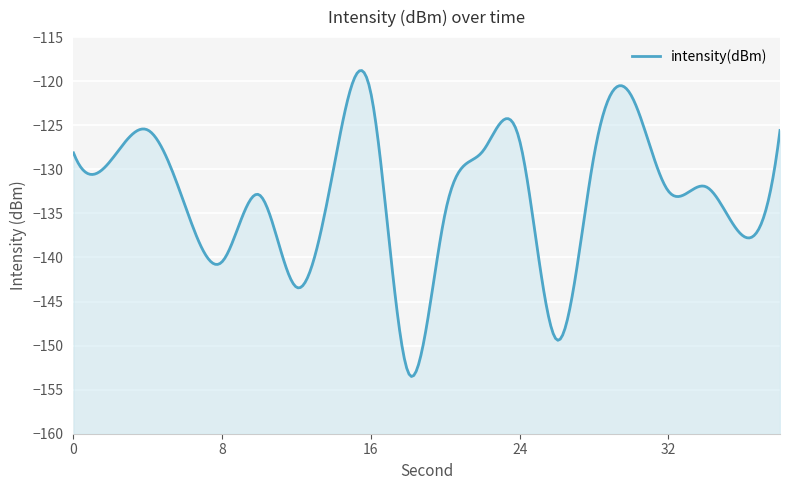

Is it true that the value at 36 is -183.2?

False